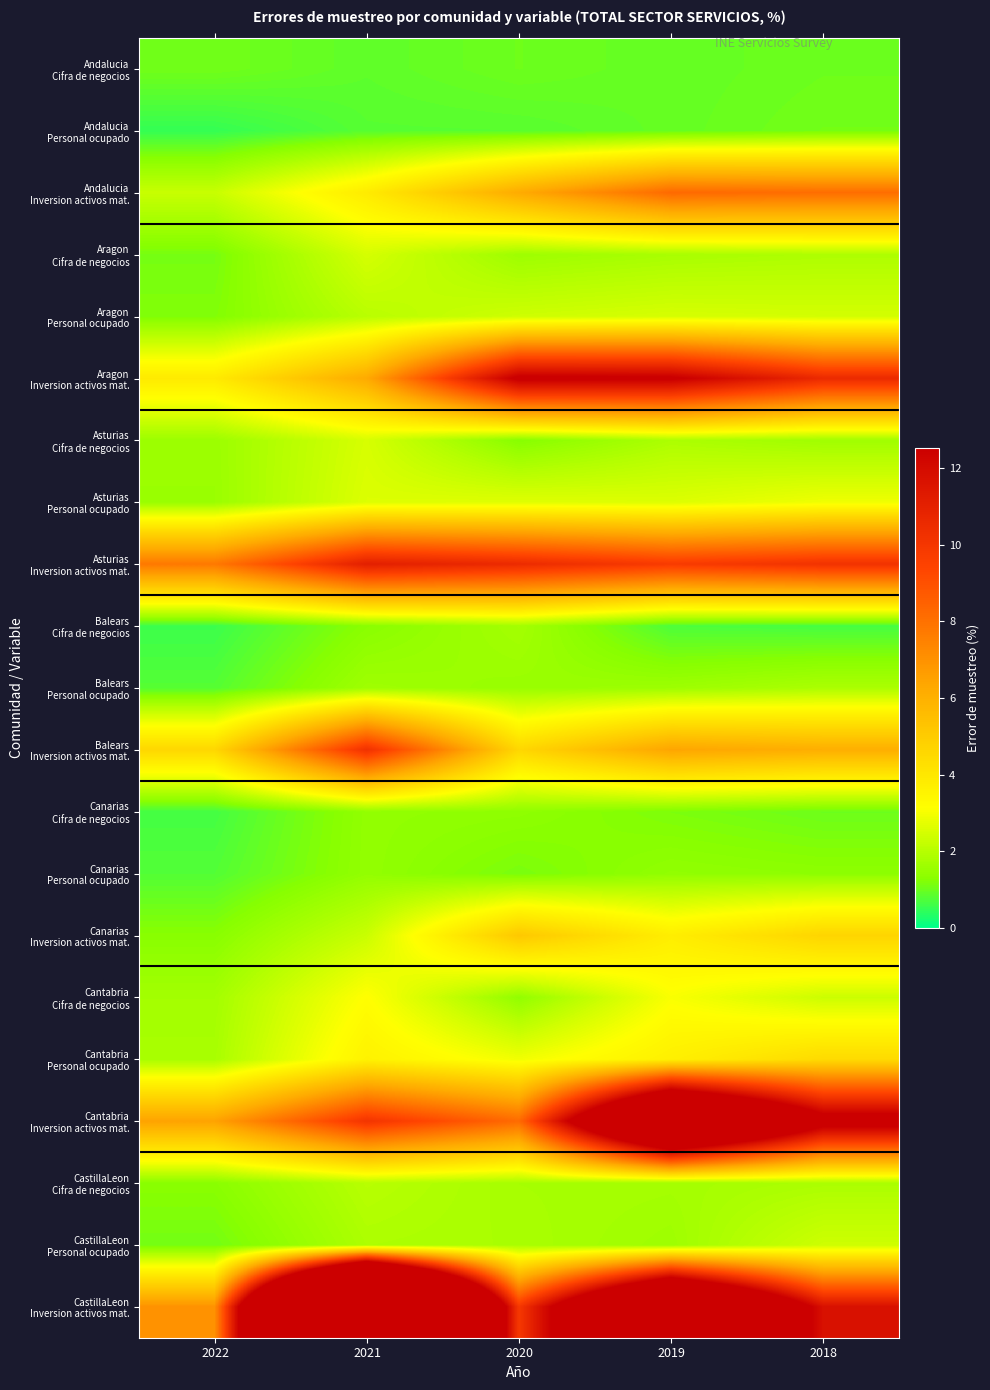

What is the total value across all series at 2020?

80.8